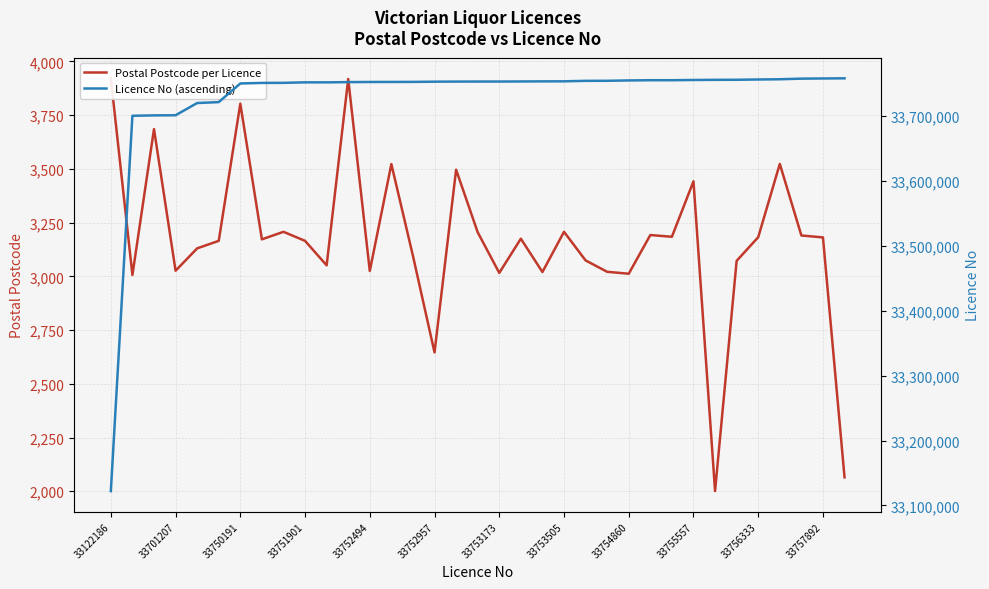

Is it true that Licence No (ascending) equals 48465124 at 25?

False